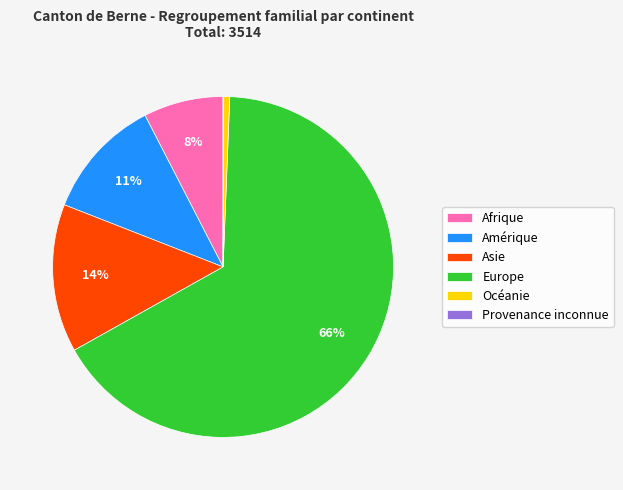

What is the majority slice?

Europe